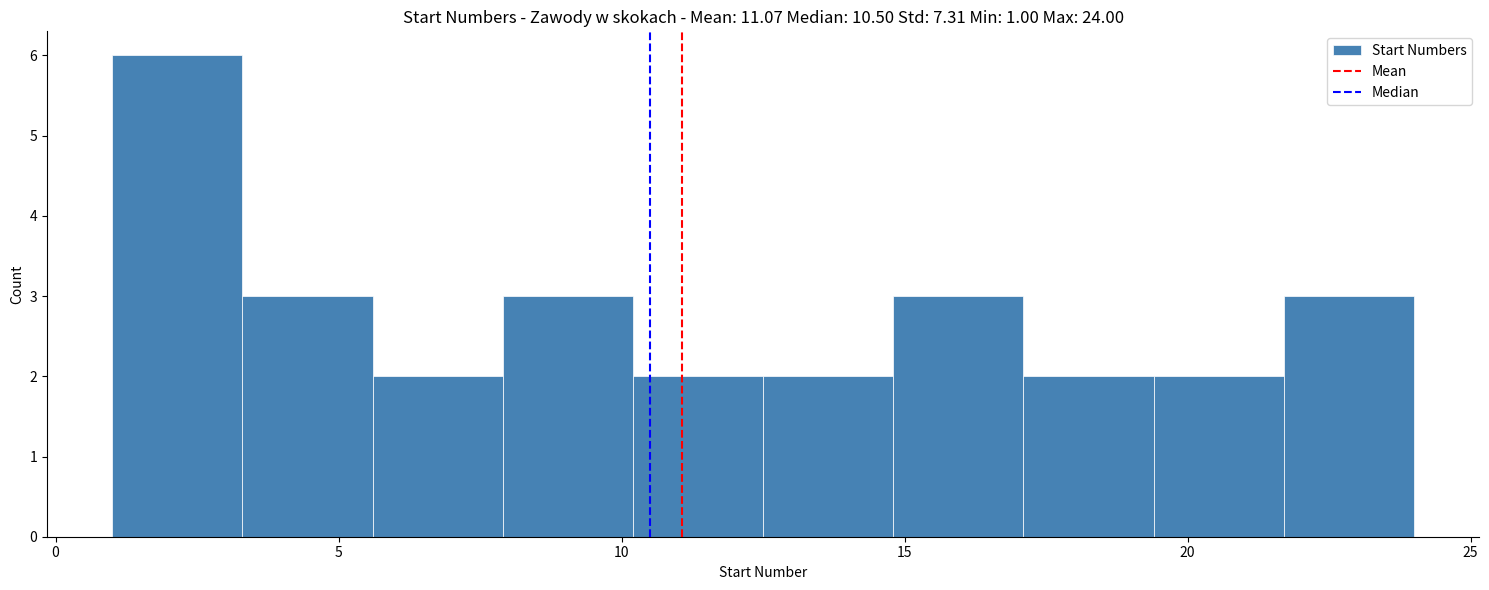

Over which range of the x-axis is the bar tallest?

1.0 to 3.3